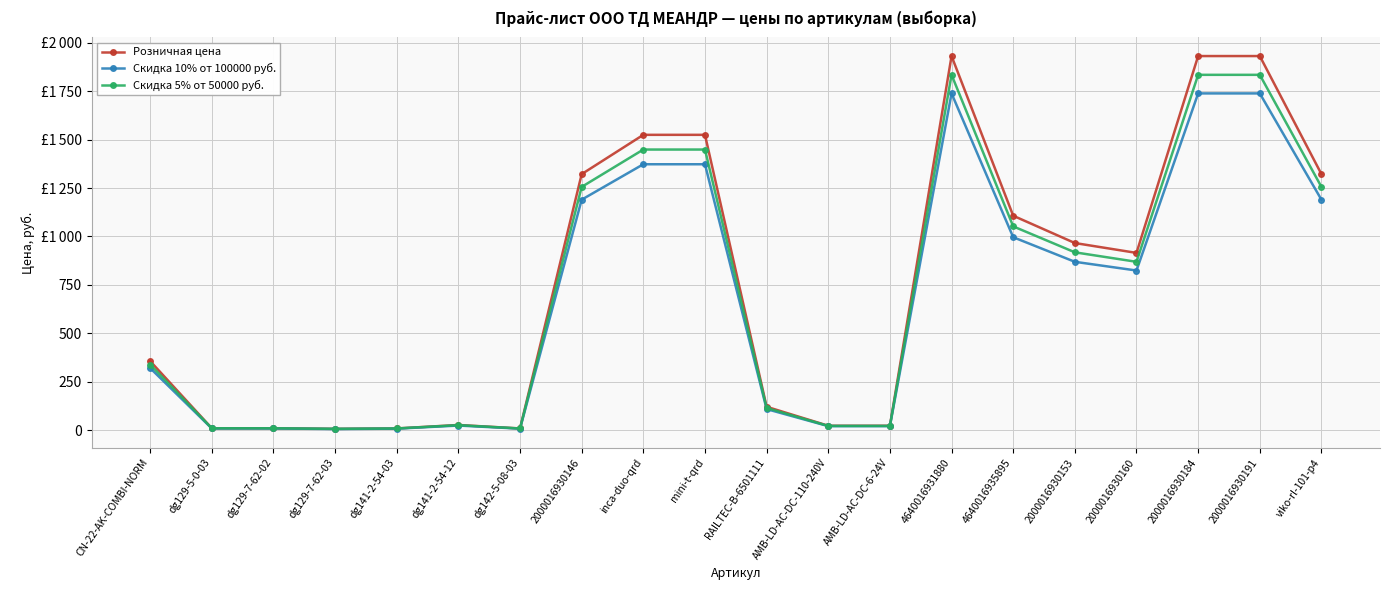

Reading right to left, extract all data points from this chart.

Розничная цена: viko-rl-101-p4=1322	2000016930191=1932	2000016930184=1932	2000016930160=915	2000016930153=966	4640016935895=1107	4640016931880=1932	АМВ-LD-AC-DC-6-24V=22	АМВ-LD-AC-DC-110-240V=22	RAILTEC-B-6501111=120	mini-t-qrd=1525	inca-duo-qrd=1525	2000016930146=1322	dg142-5-08-03=8	dg141-2-54-12=26	dg141-2-54-03=8	dg129-7-62-03=6	dg129-7-62-02=9	dg129-5-0-03=9	CN-22-AK-COMBI-NORM=356
Скидка 10% от 100000 руб.: viko-rl-101-p4=1190	2000016930191=1739	2000016930184=1739	2000016930160=824	2000016930153=869	4640016935895=996	4640016931880=1739	АМВ-LD-AC-DC-6-24V=20	АМВ-LD-AC-DC-110-240V=20	RAILTEC-B-6501111=108	mini-t-qrd=1373	inca-duo-qrd=1373	2000016930146=1190	dg142-5-08-03=7	dg141-2-54-12=23	dg141-2-54-03=7	dg129-7-62-03=5	dg129-7-62-02=8	dg129-5-0-03=8	CN-22-AK-COMBI-NORM=320
Скидка 5% от 50000 руб.: viko-rl-101-p4=1256	2000016930191=1835	2000016930184=1835	2000016930160=869	2000016930153=918	4640016935895=1052	4640016931880=1835	АМВ-LD-AC-DC-6-24V=21	АМВ-LD-AC-DC-110-240V=21	RAILTEC-B-6501111=114	mini-t-qrd=1449	inca-duo-qrd=1449	2000016930146=1256	dg142-5-08-03=8	dg141-2-54-12=25	dg141-2-54-03=8	dg129-7-62-03=6	dg129-7-62-02=9	dg129-5-0-03=9	CN-22-AK-COMBI-NORM=338